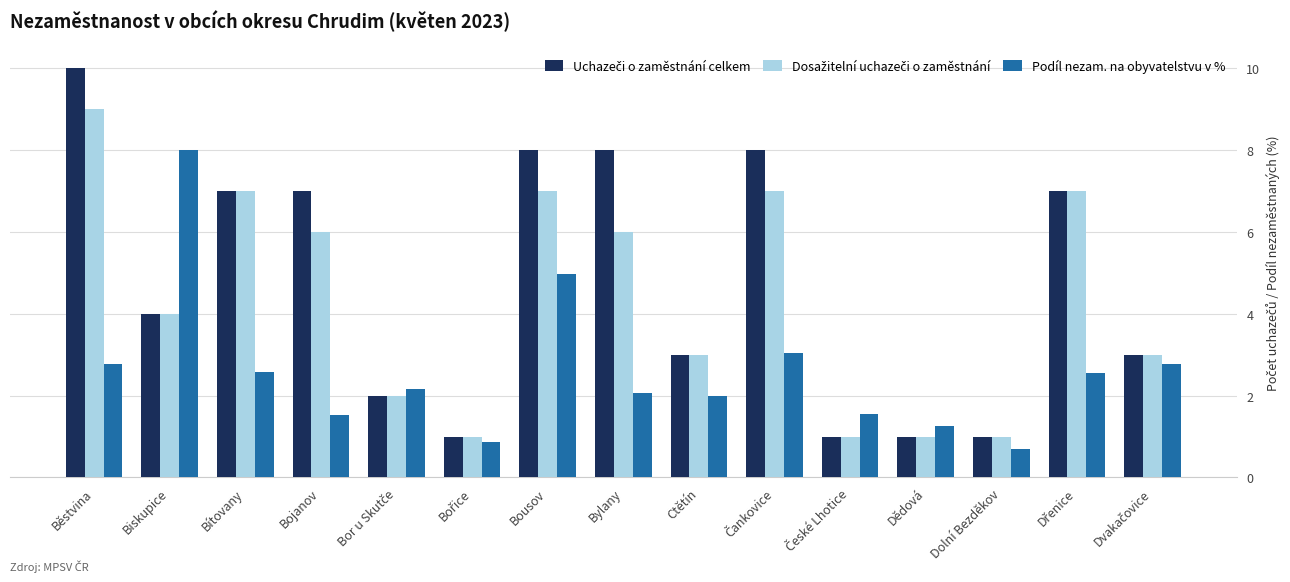

What is the label of the 3rd bar from the left?

Bítovany